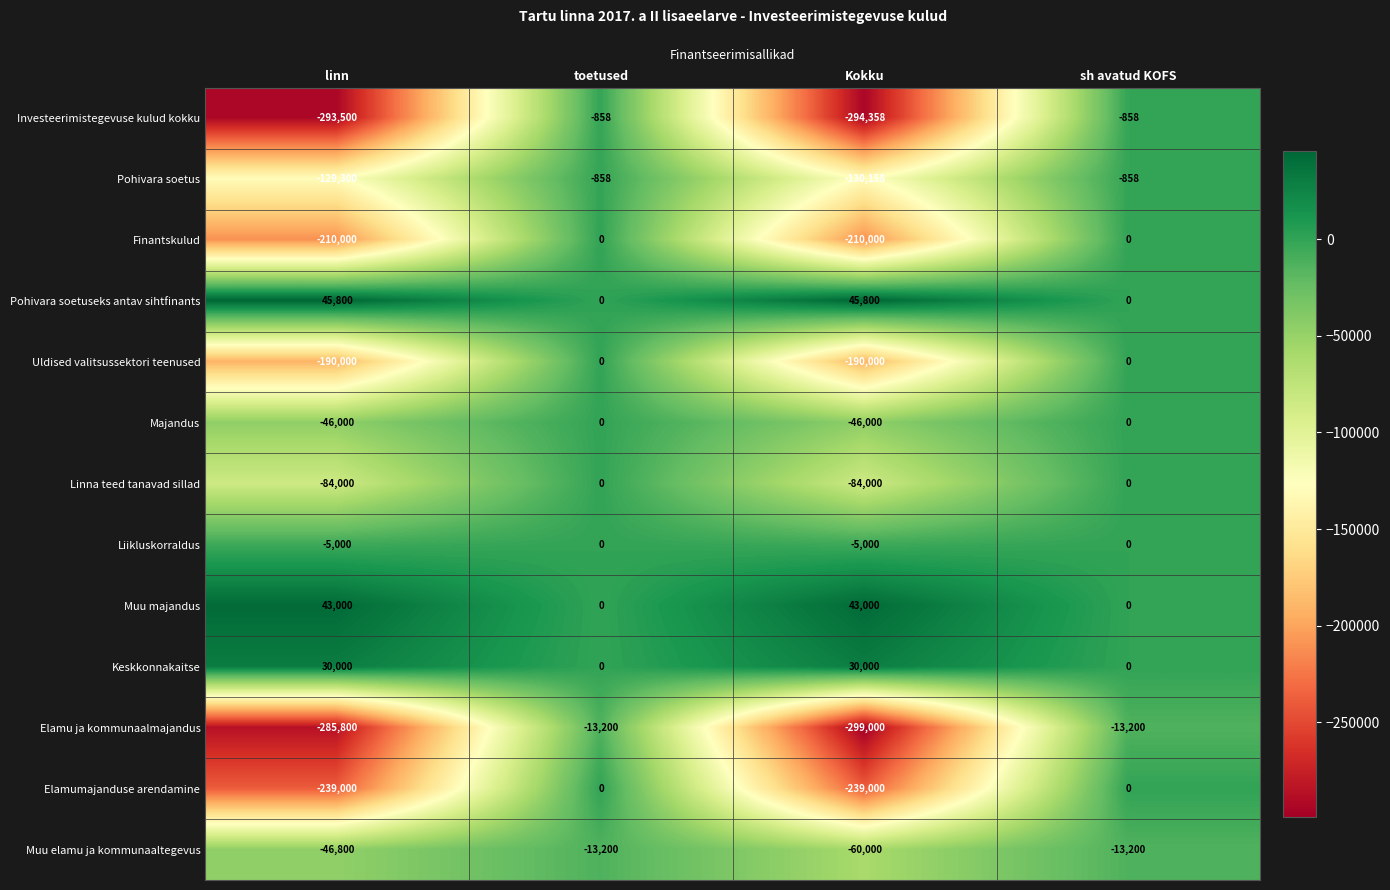

Is the value of Muu elamu ja kommunaaltegevus at Kokku greater than the value of Majandus at Kokku?

No